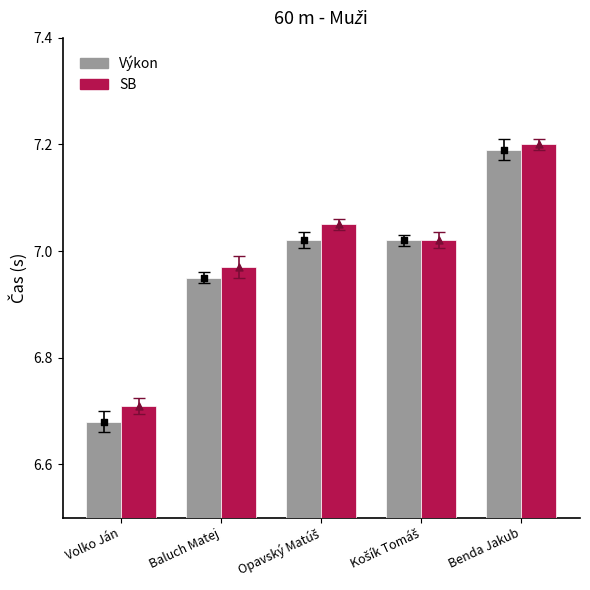

What are all the series names shown in the legend?

Výkon, SB